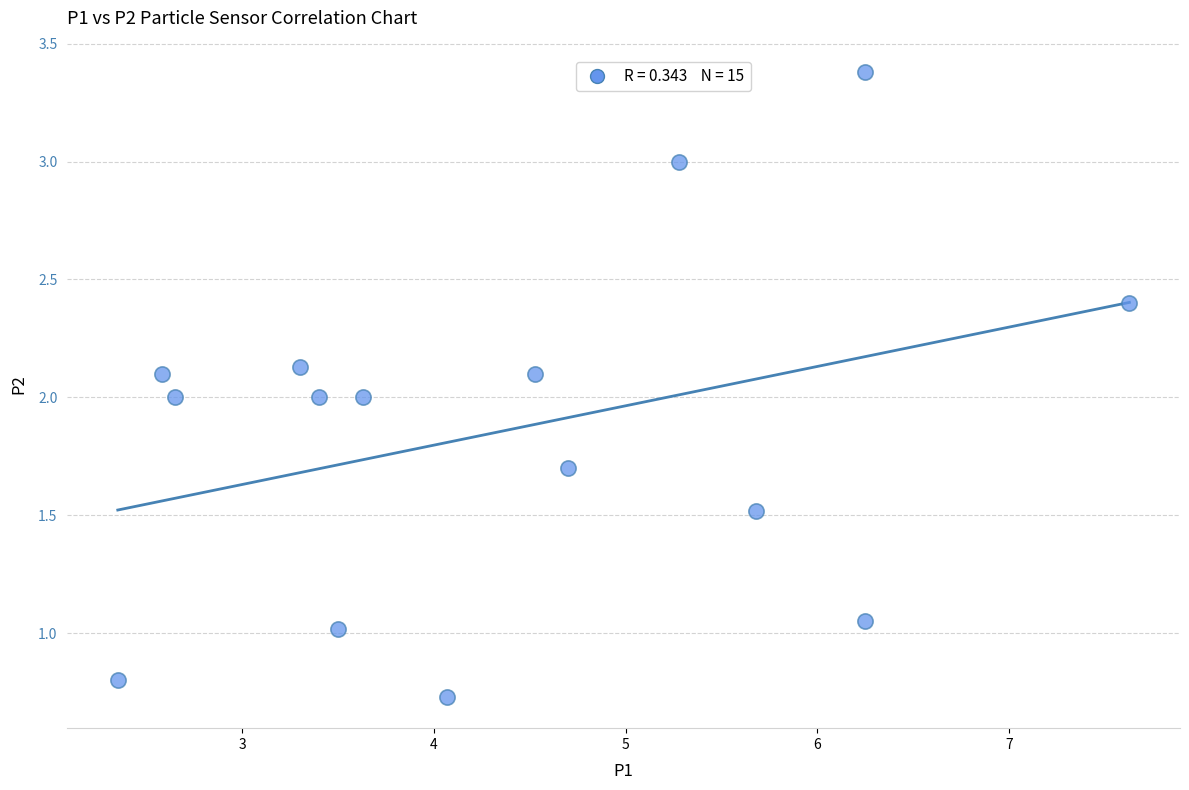

What is the range of X values (max minus min)?

5.3